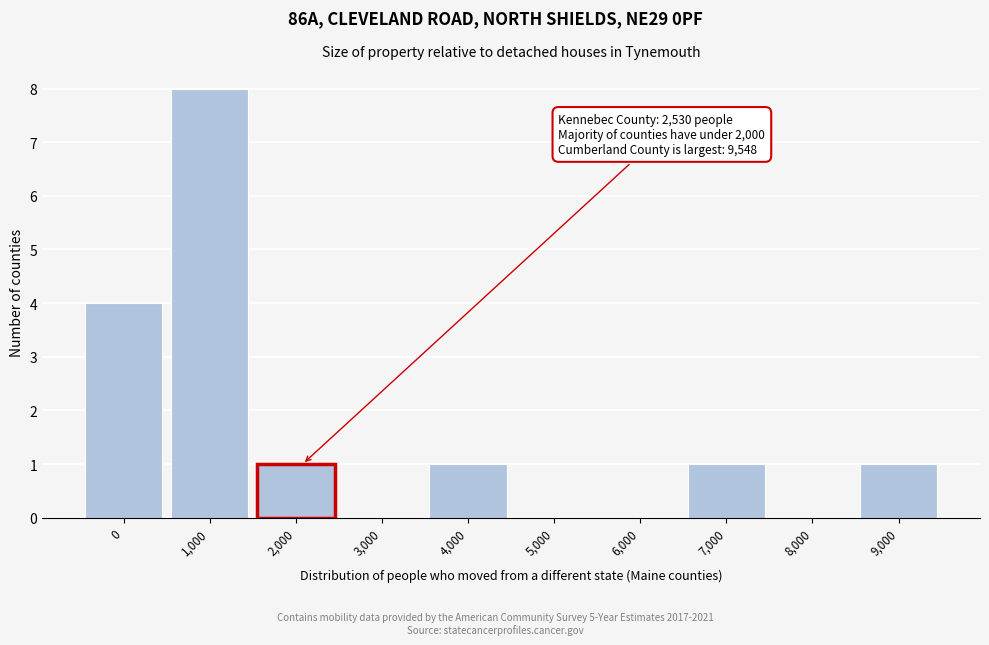

Reading right to left, list all the values displayed in this chart.

9,000=1	8,000=0	7,000=1	6,000=0	5,000=0	4,000=1	3,000=0	2,000=1	1,000=8	0=4